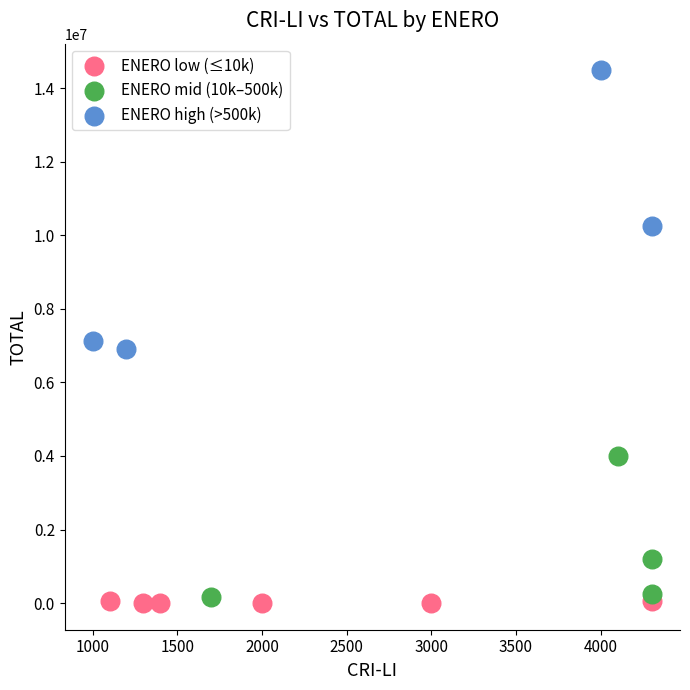

Which series has the widest spread of Y values?

ENERO high (>500k)